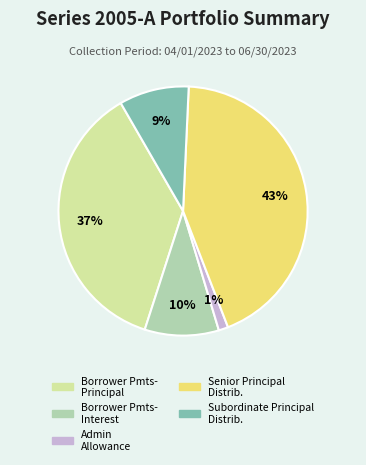

Is there any slice that represents more than half of the pie?

No